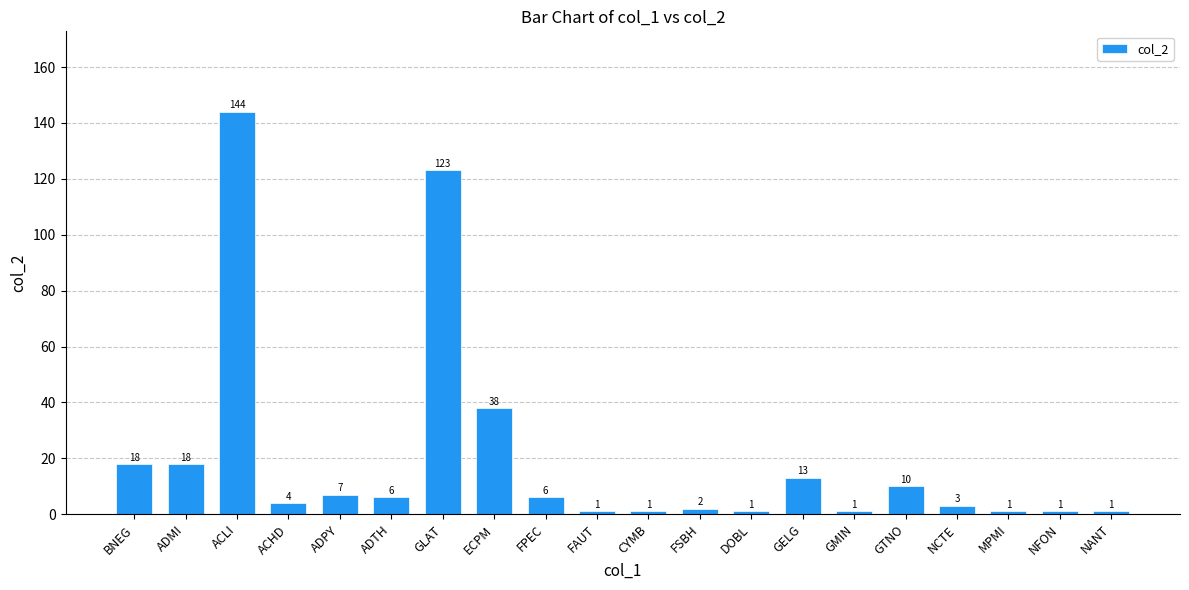

Reading right to left, extract all data points from this chart.

1	1	1	3	10	1	13	1	2	1	1	6	38	123	6	7	4	144	18	18